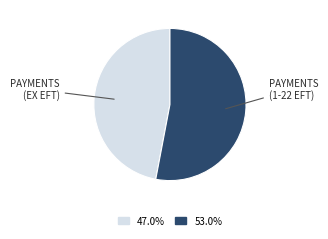

Is there a majority slice in this chart?

Yes